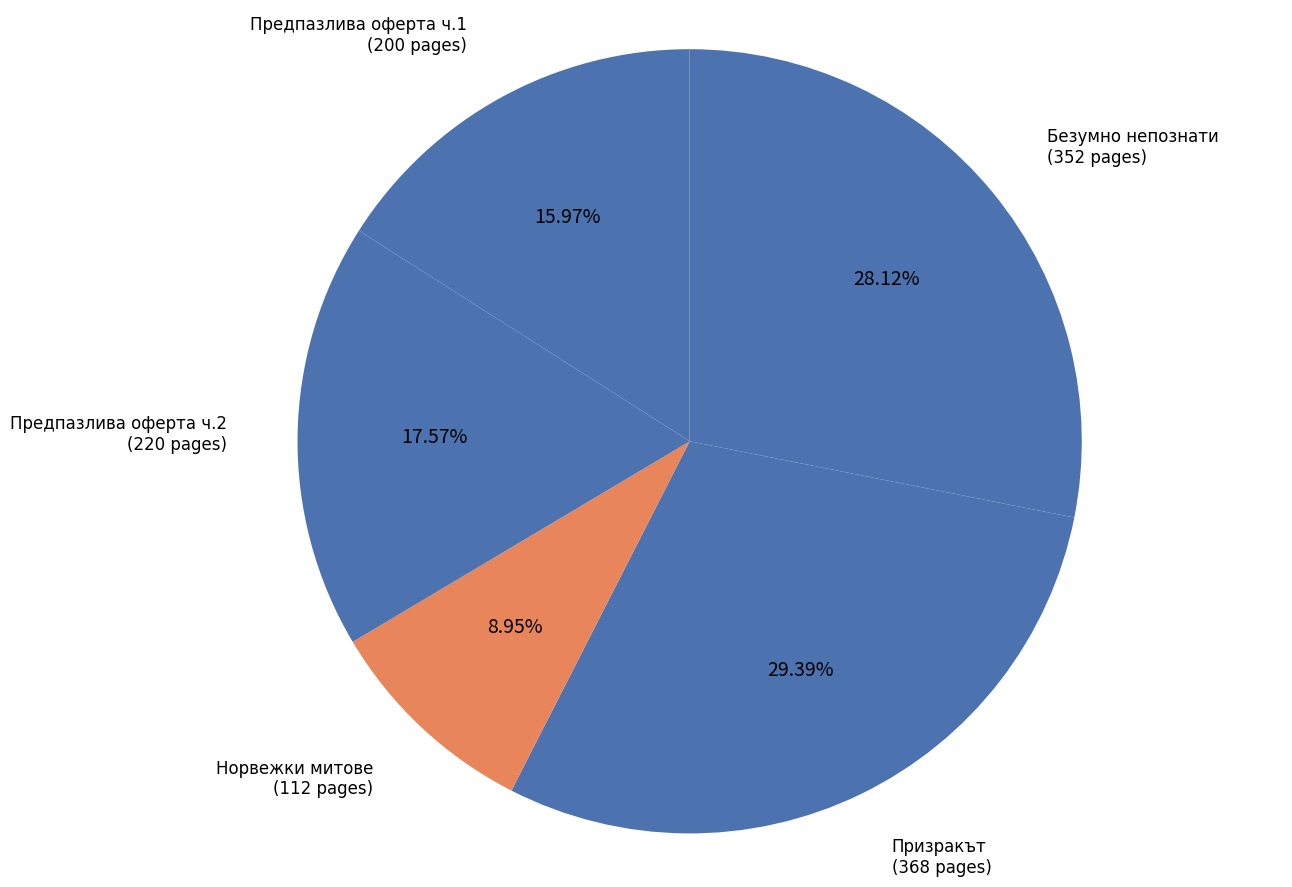

Do Безумно непознати (352 pages) and Предпазлива оферта ч.1 (200 pages) together represent more than half of the pie?

No